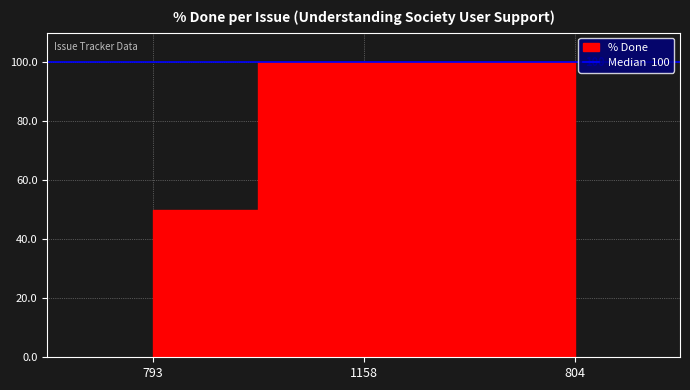

How many series are shown in this chart?

1